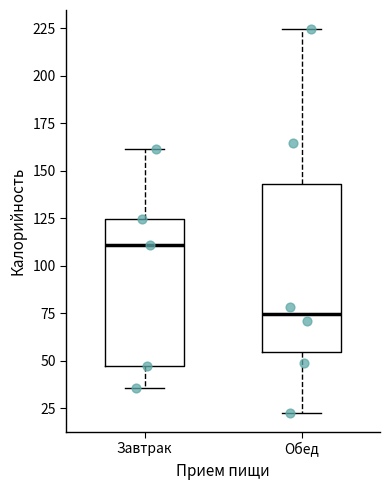

Reading left to right, transcribe this box plot: for each box, give where its median line is, the range the box spans, and where its two whiskers end, as read against the y-axis. The values are not printed on the chart, so give them approximately, as read against the axis.

Завтрак: median 110, box 45 to 125, whiskers 35 to 160
Обед: median 75, box 55 to 145, whiskers 25 to 225